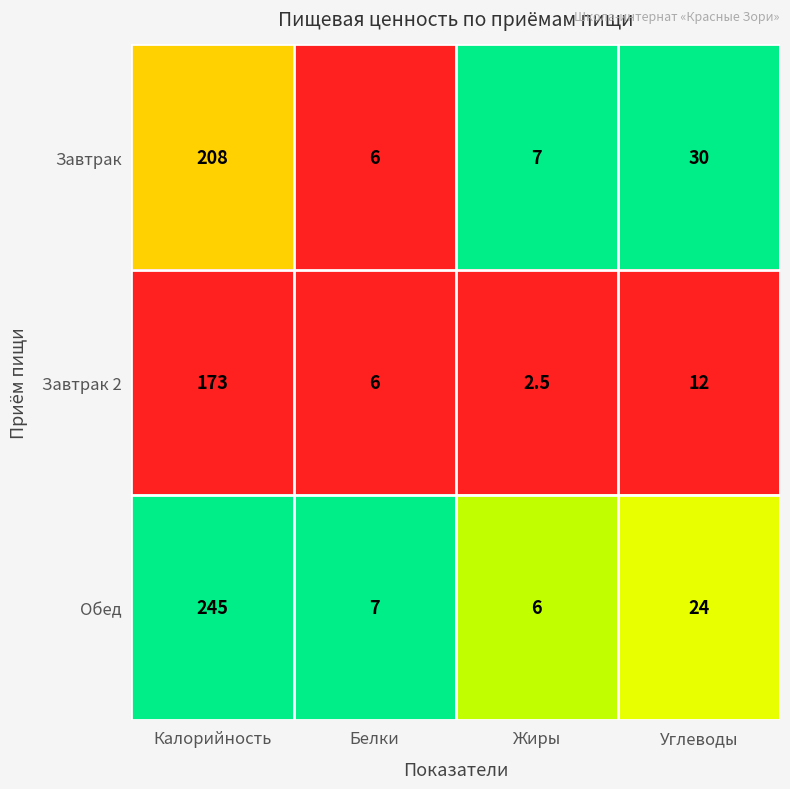

Rank the series by their average value, from lowest to highest.

Завтрак 2, Завтрак, Обед